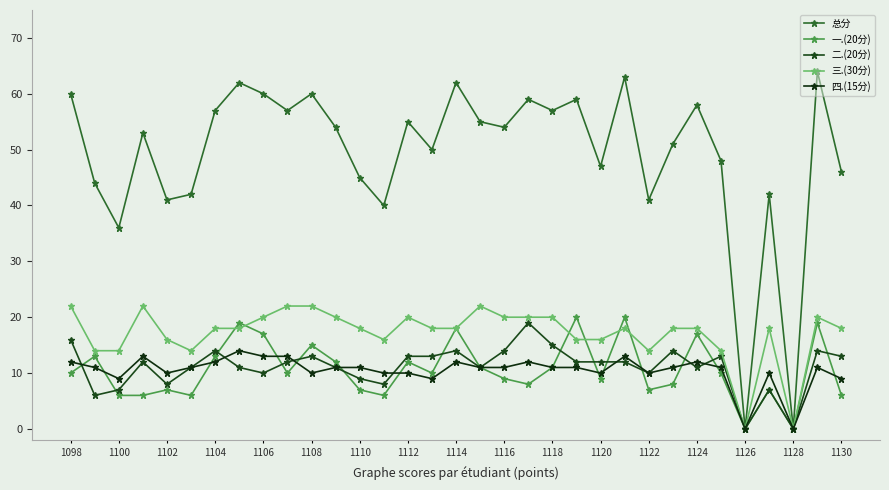

True or false: 四.(15分) and 二.(20分) intersect in this chart.

True